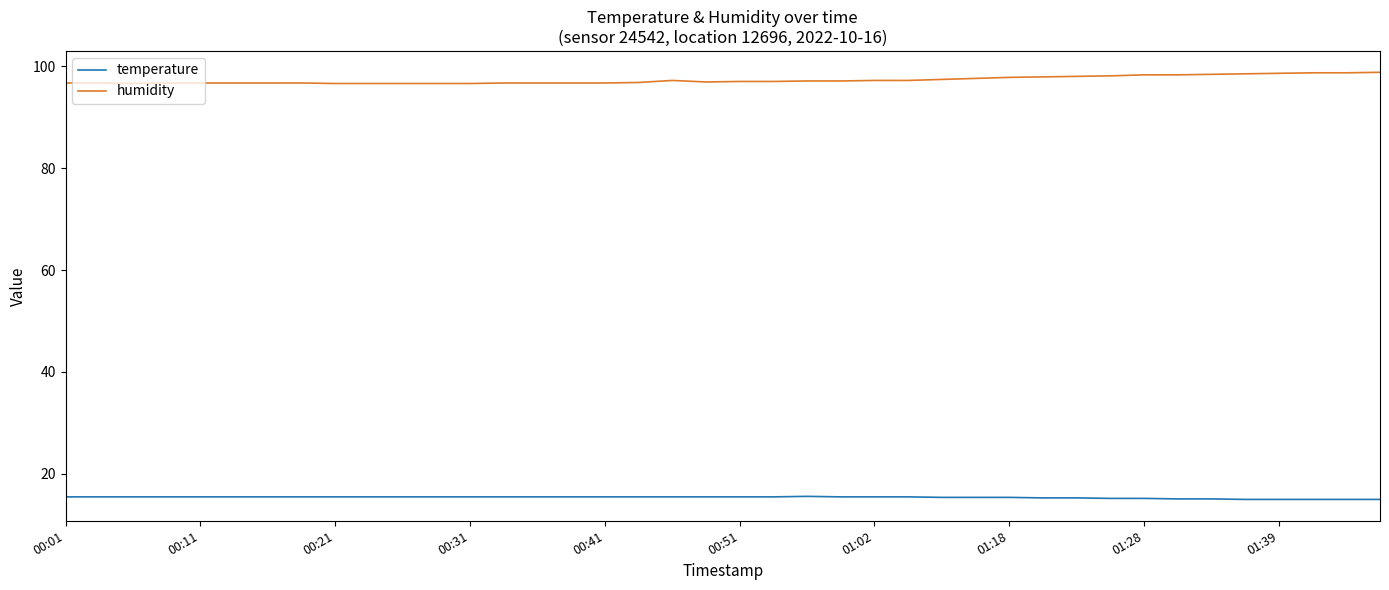

What is the difference between the maximum and minimum values in the humidity series?

2.2